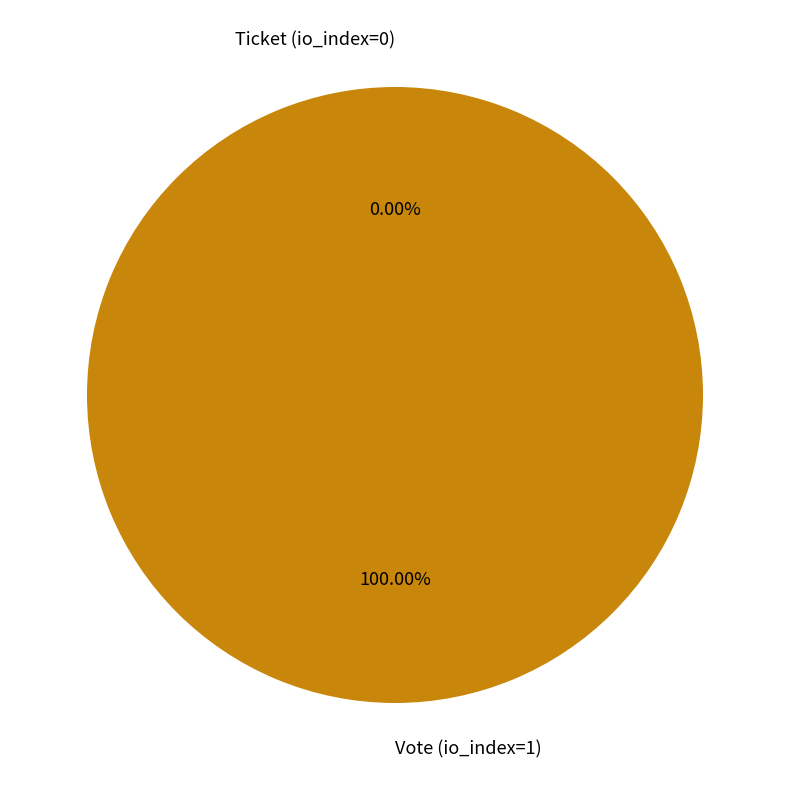

How many slices are in this pie chart?

2